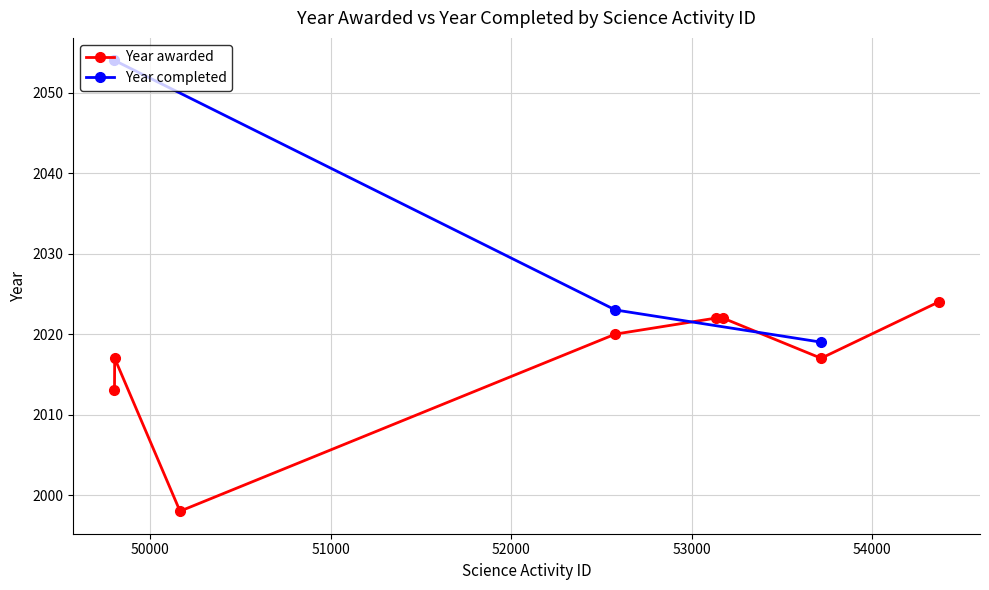

Does the chart display data point markers on the line(s)?

Yes